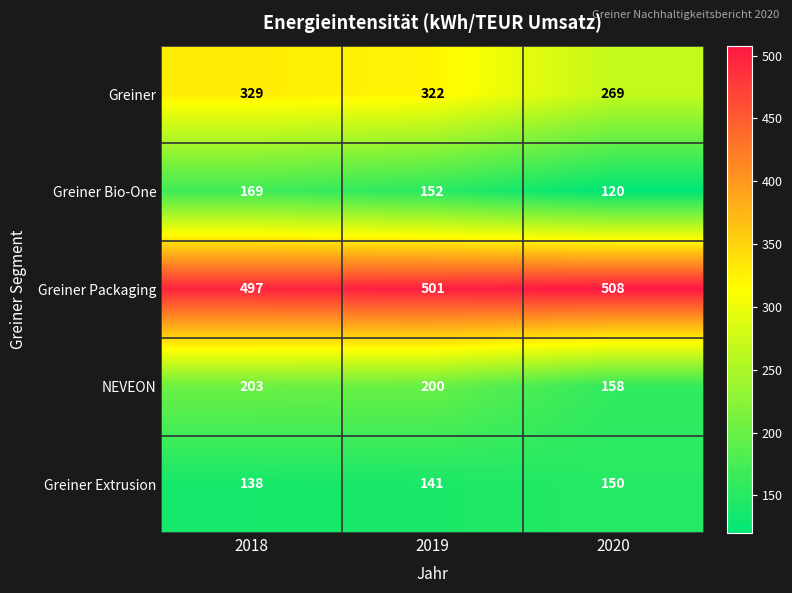

What is the sum of all Greiner values?

920